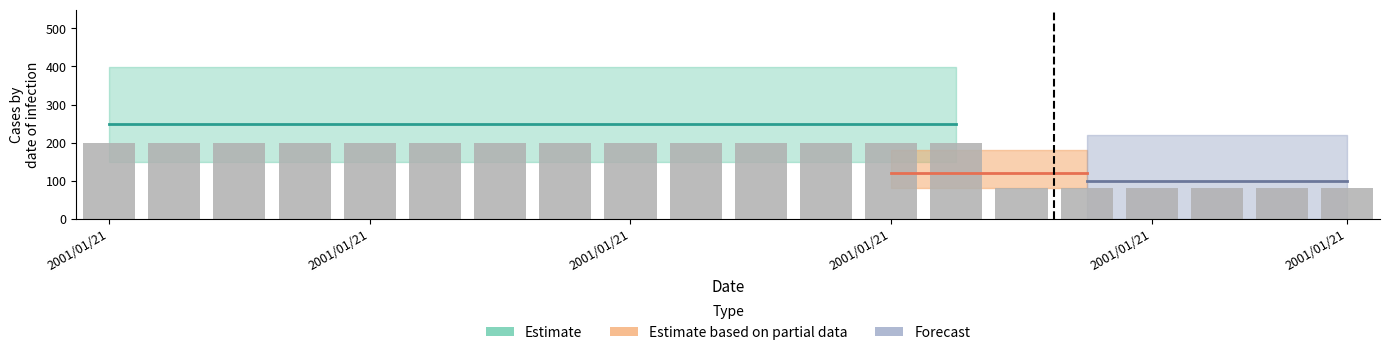

What is the smallest value displayed?

79.9